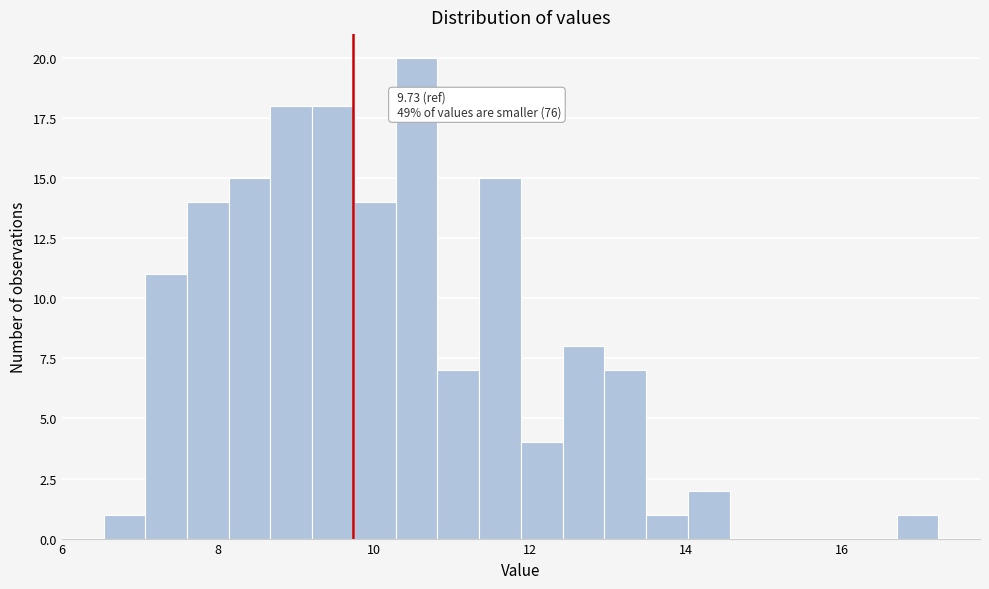

Read against the x-axis, roughly where is the centre of the tallest bar?

10.6